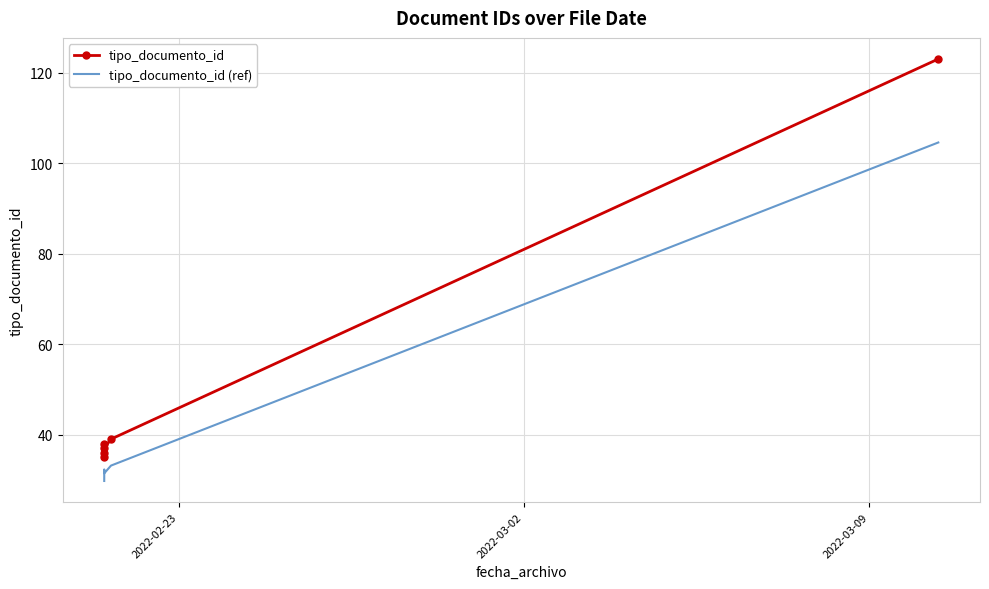

What is the smallest value displayed?

29.8